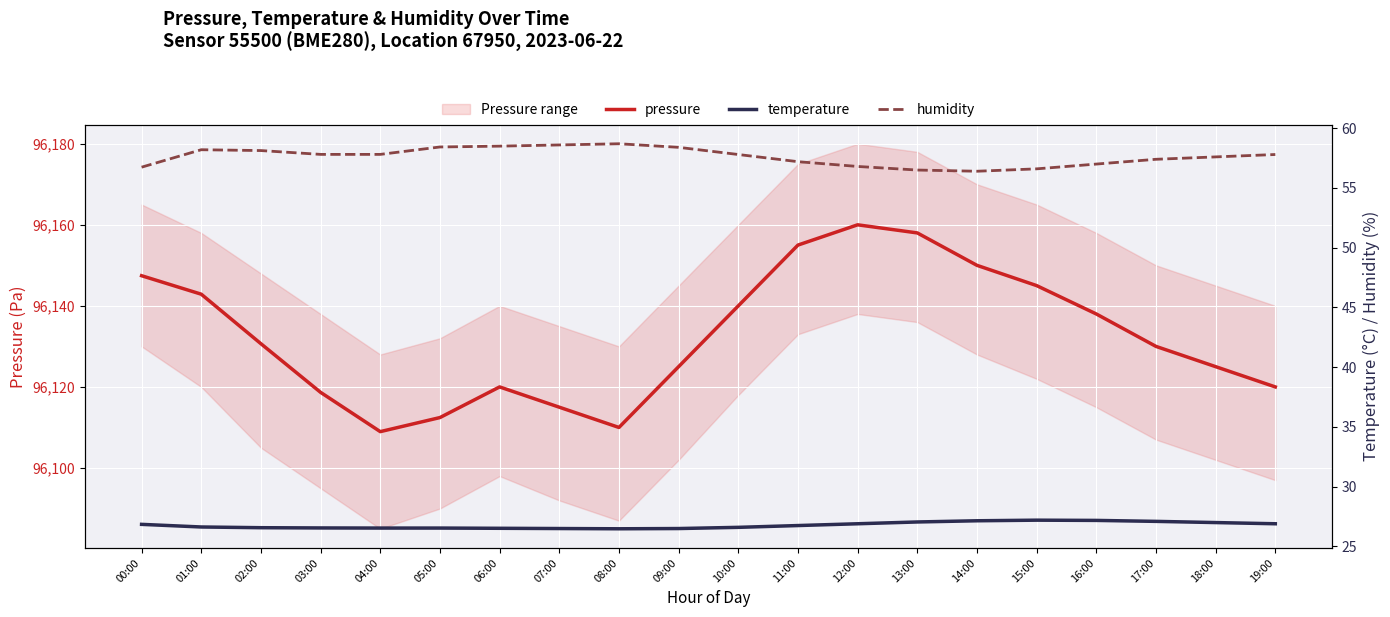

Which has a higher value, 07:00 or 14:00?

14:00